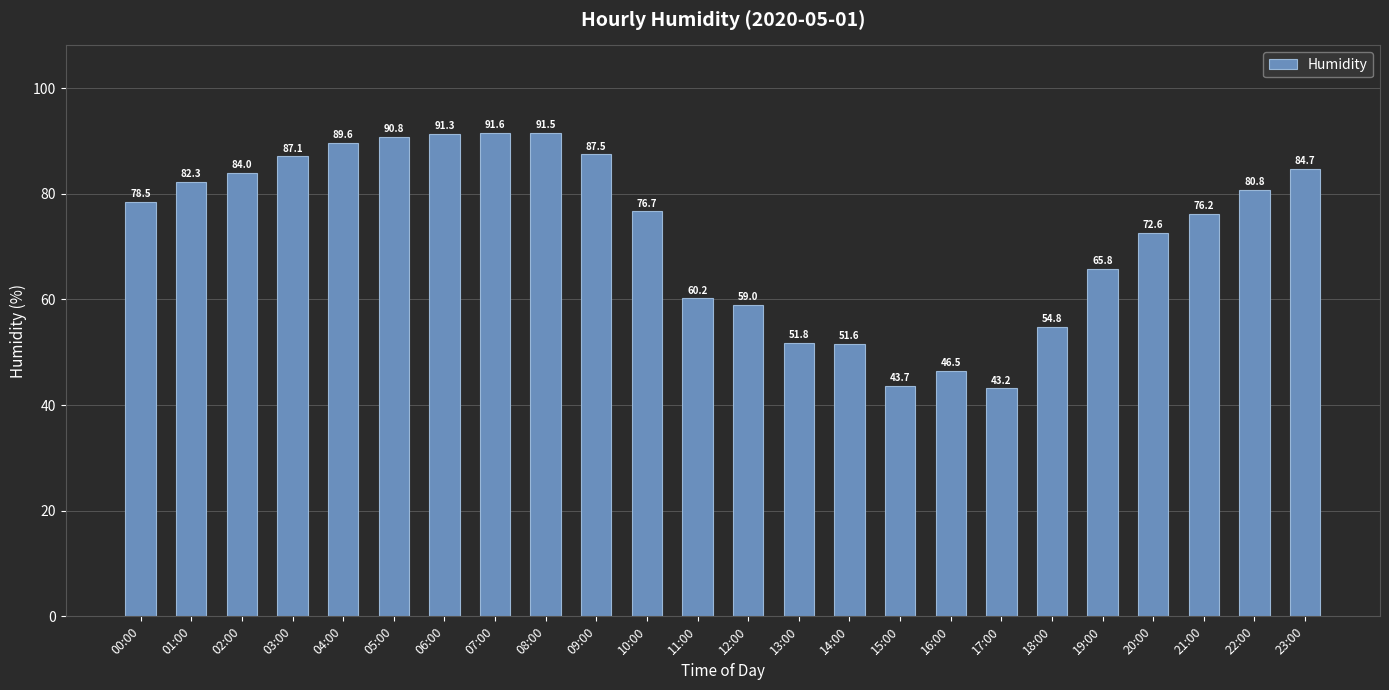

Rank the categories by value from highest to lowest.

07:00, 08:00, 06:00, 05:00, 04:00, 09:00, 03:00, 23:00, 02:00, 01:00, 22:00, 00:00, 10:00, 21:00, 20:00, 19:00, 11:00, 12:00, 18:00, 13:00, 14:00, 16:00, 15:00, 17:00